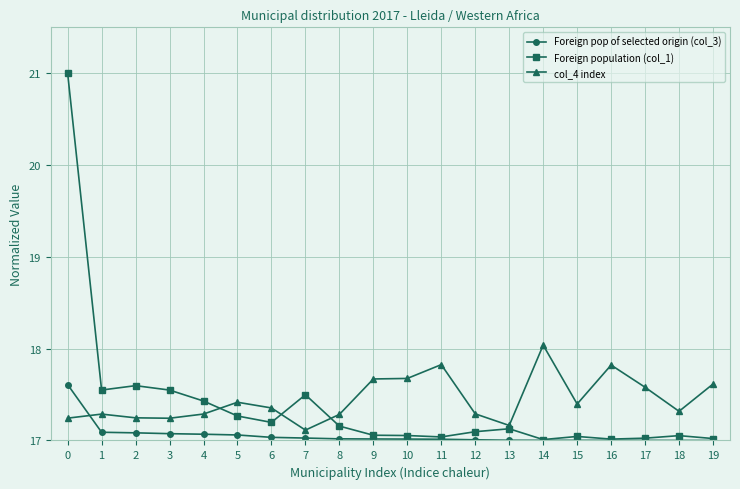

What is the sum of all Foreign population (col_1) values?

347.8